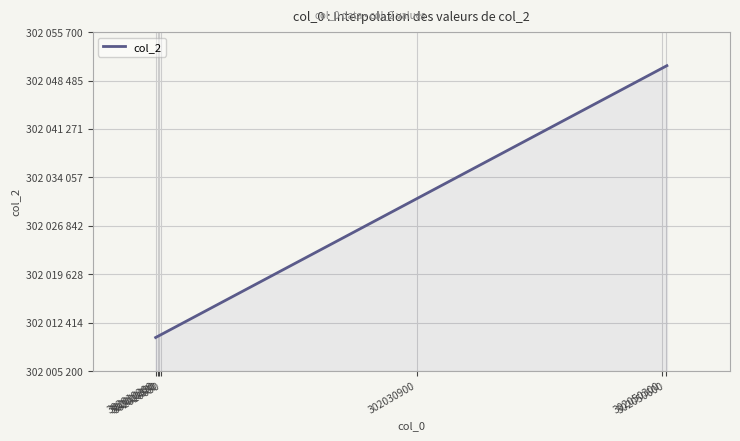

Is this an area chart (filled region under the line)?

Yes